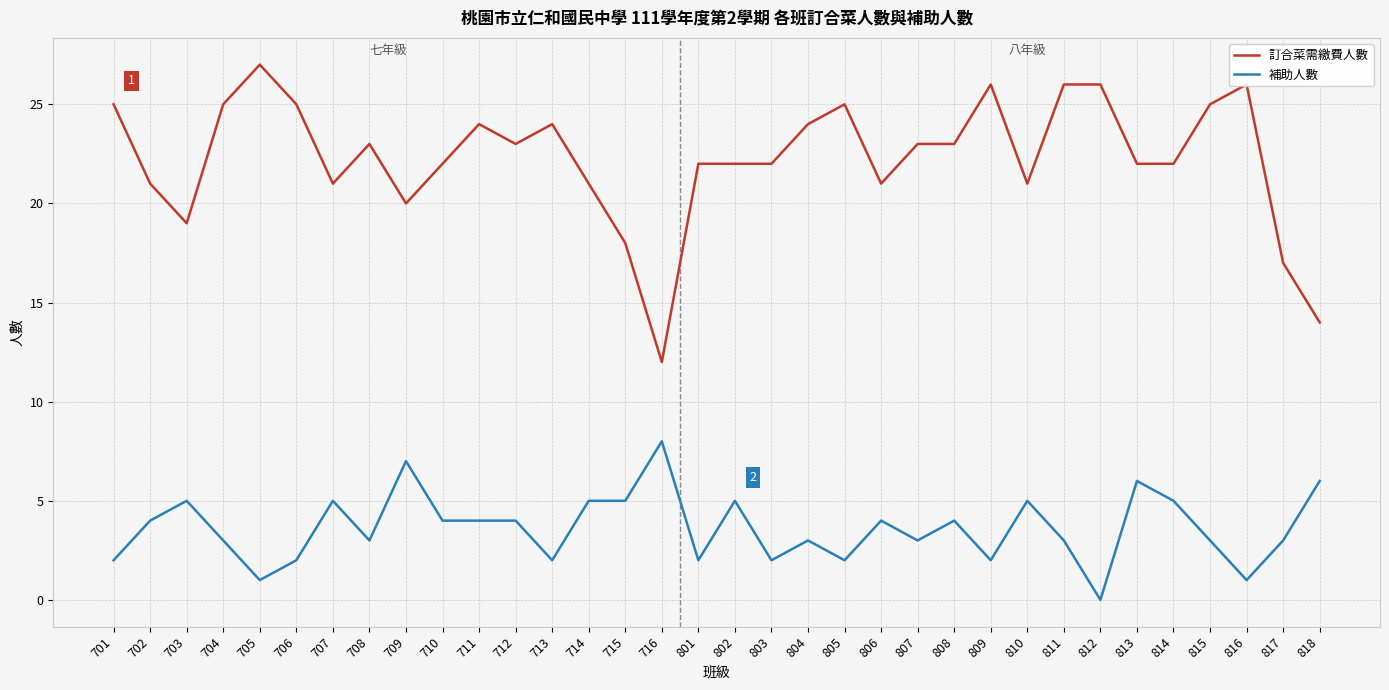

What is the difference between the maximum and minimum values in the 補助人數 series?

8